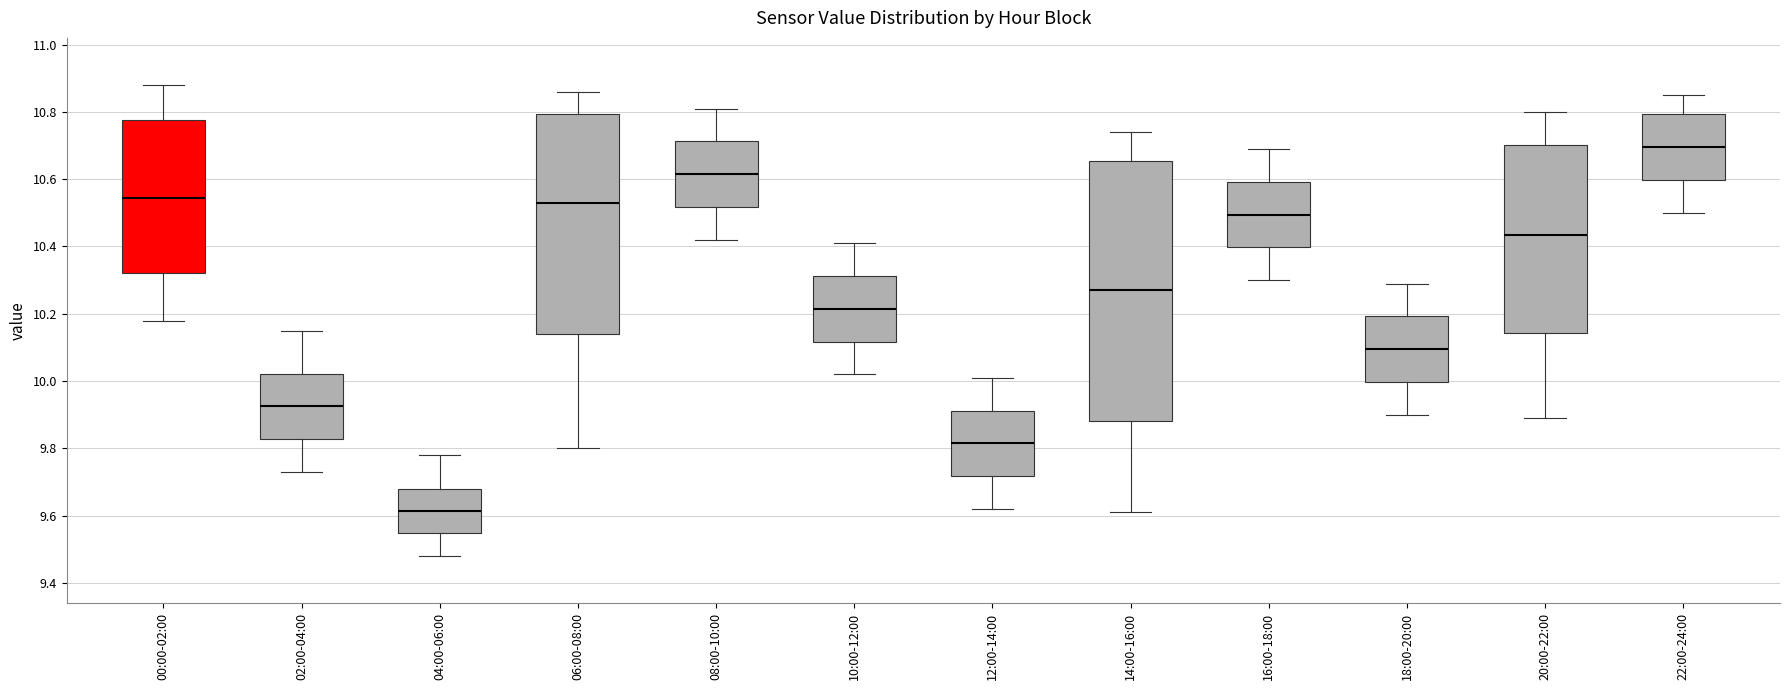

Which box's median line is the lowest?

04:00-06:00